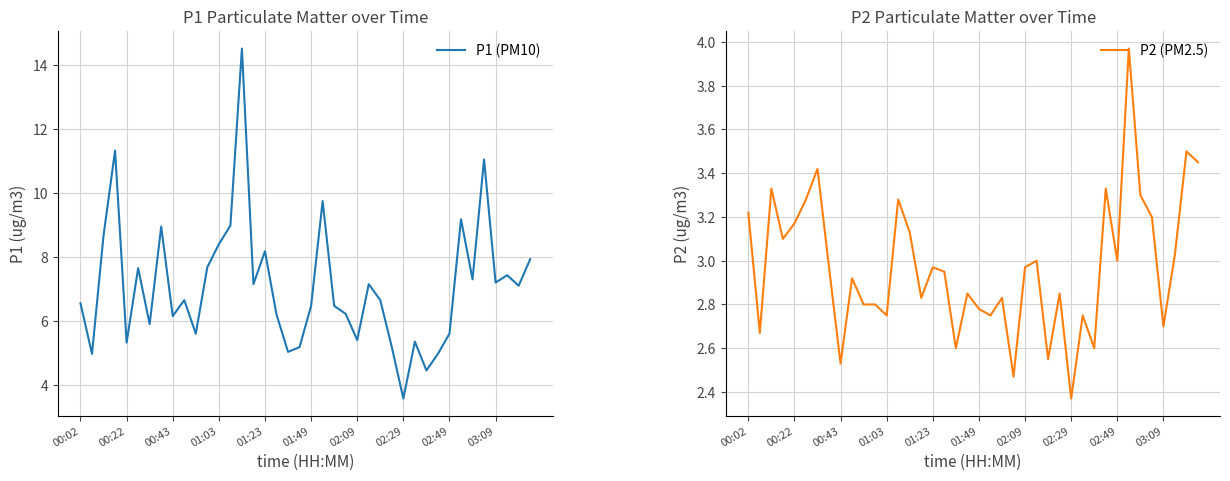

What are all the series names shown in the legend?

P1 (PM10), P2 (PM2.5)